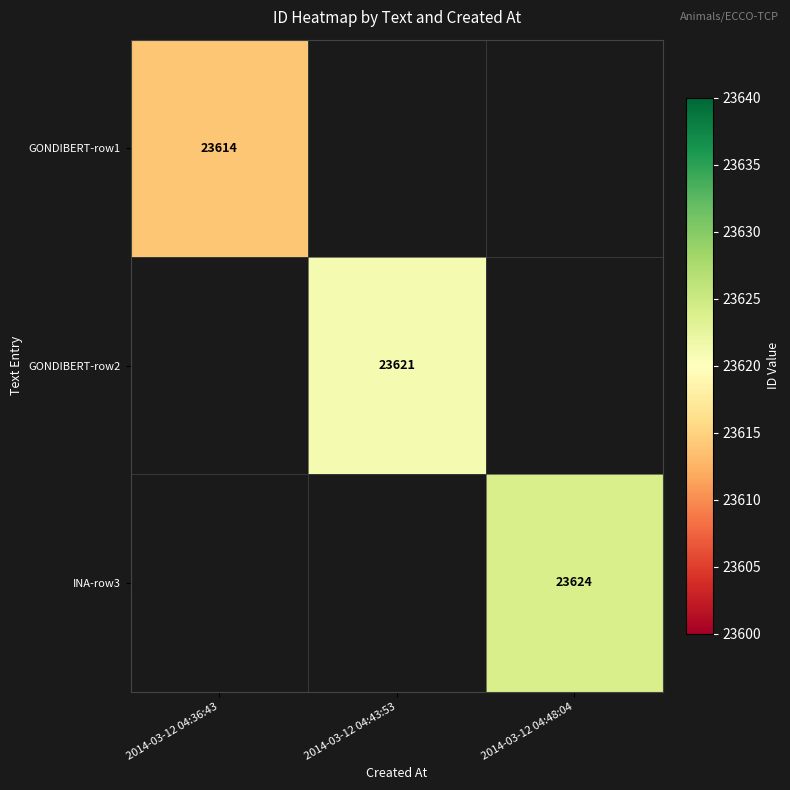

The GONDIBERT-row2 series shows 33253 at 2014-03-12 04:43:53. True or false?

False